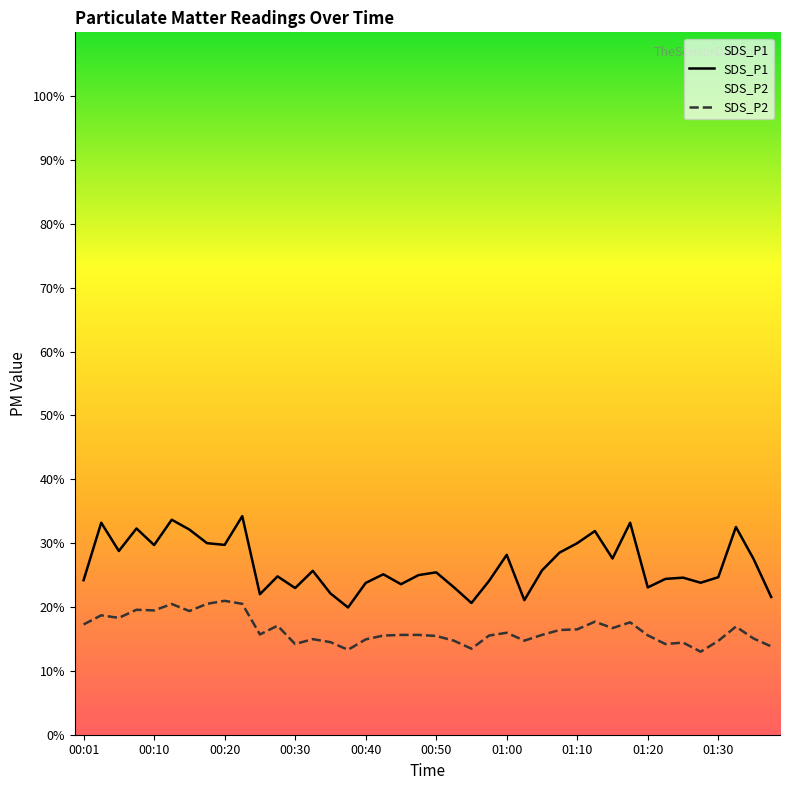

True or false: SDS_P1 and SDS_P2 intersect in this chart.

False